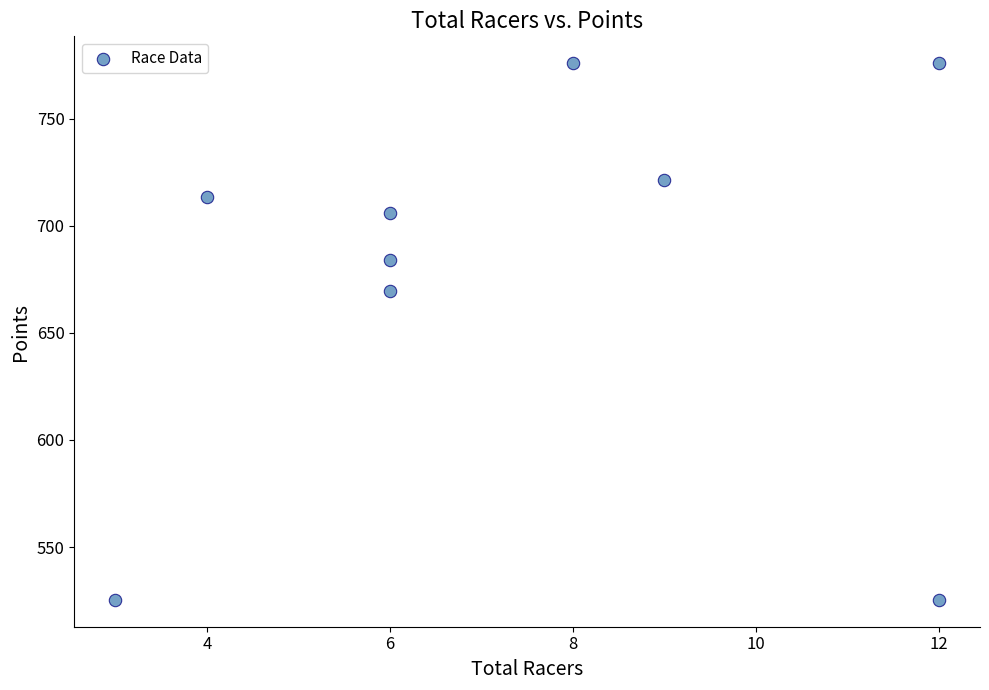

What Y value in the scatter plot is closest to 650?

669.4